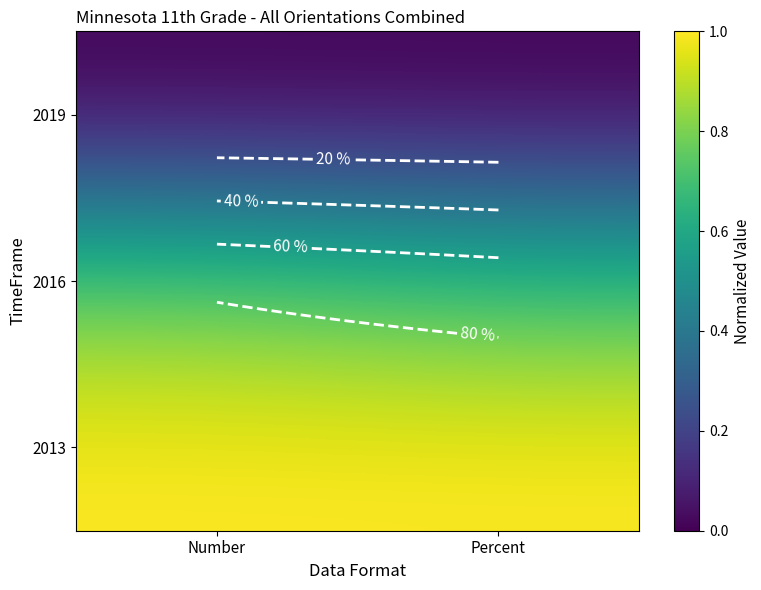

Is it true that 2013 equals 1.8 at Number?

False